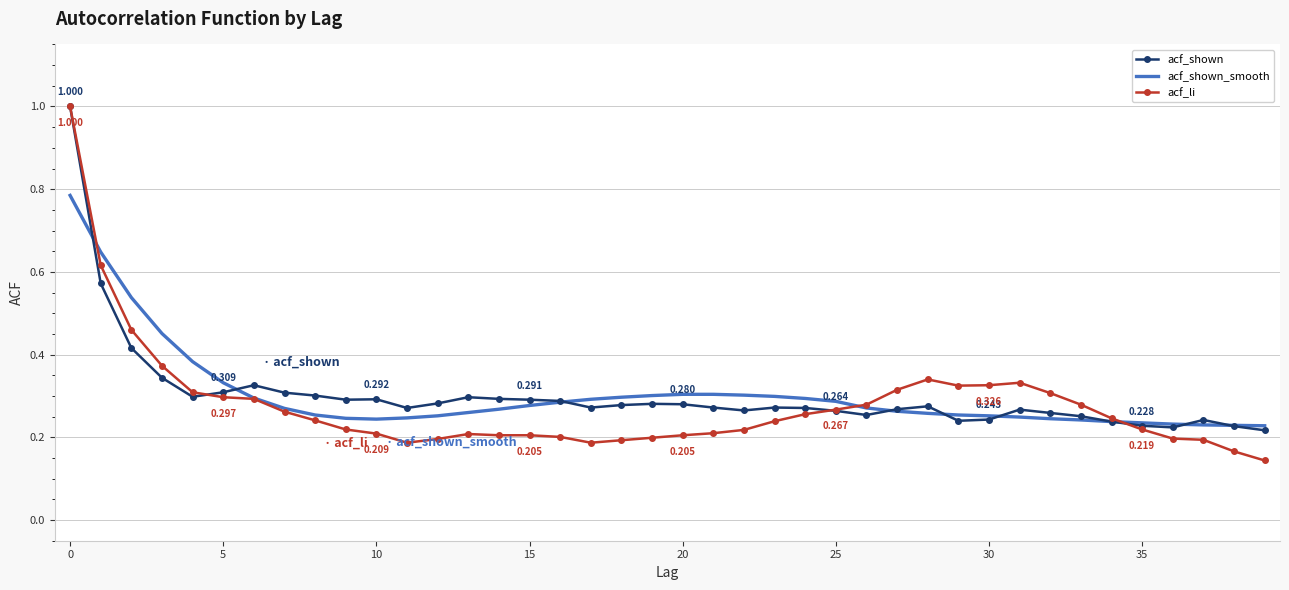

Which series has the widest spread of values?

acf_li